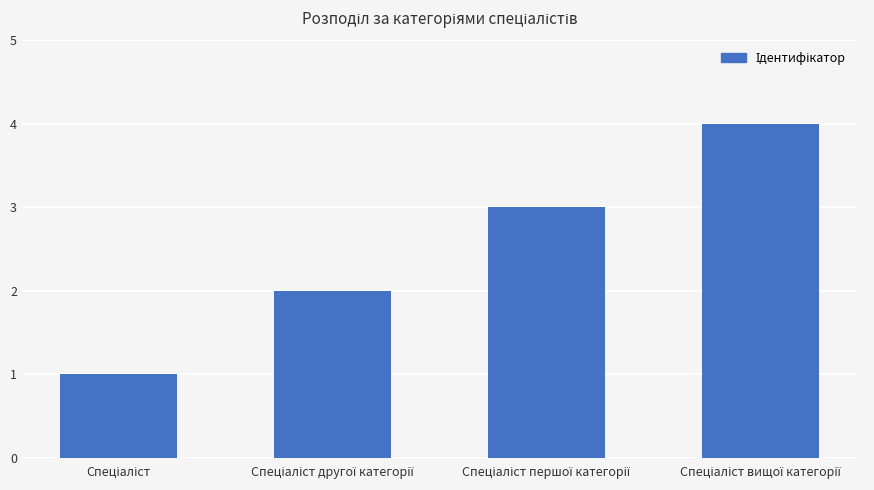

What is the difference between the maximum and minimum values?

3